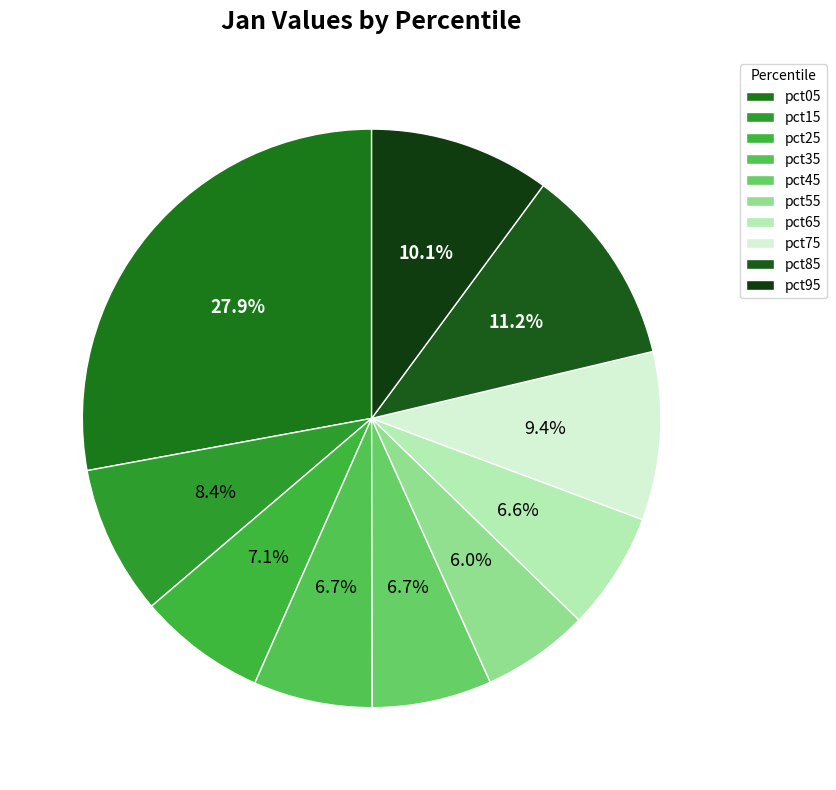

What percentage do pct35 and pct65 together represent?

13.2%